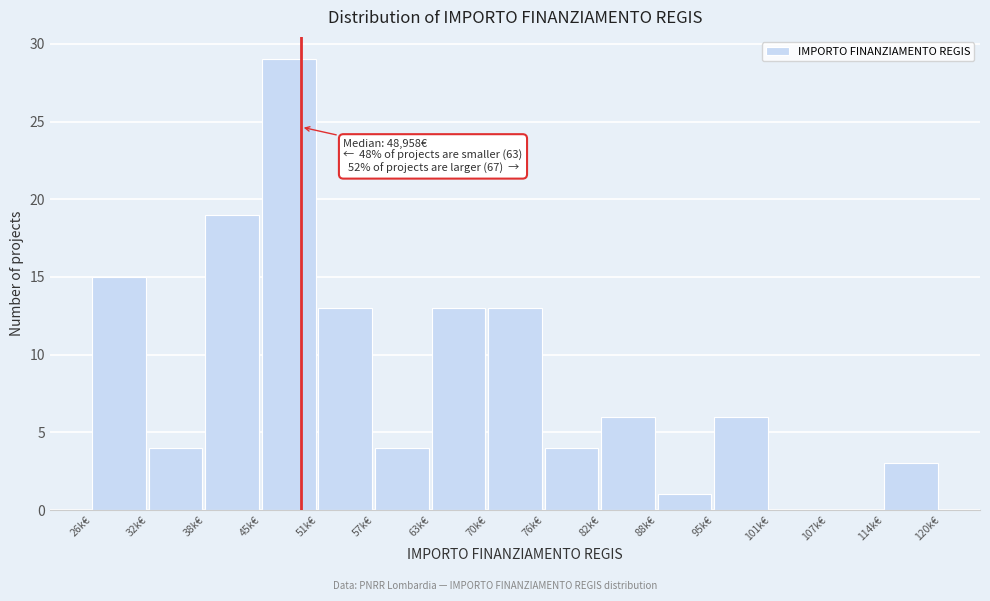

Reading left to right, transcribe all the data shown in this chart.

26k€=15	32k€=4	38k€=19	45k€=29	51k€=13	57k€=4	63k€=13	70k€=13	76k€=4	82k€=6	88k€=1	95k€=6	101k€=0	107k€=0	114k€=3